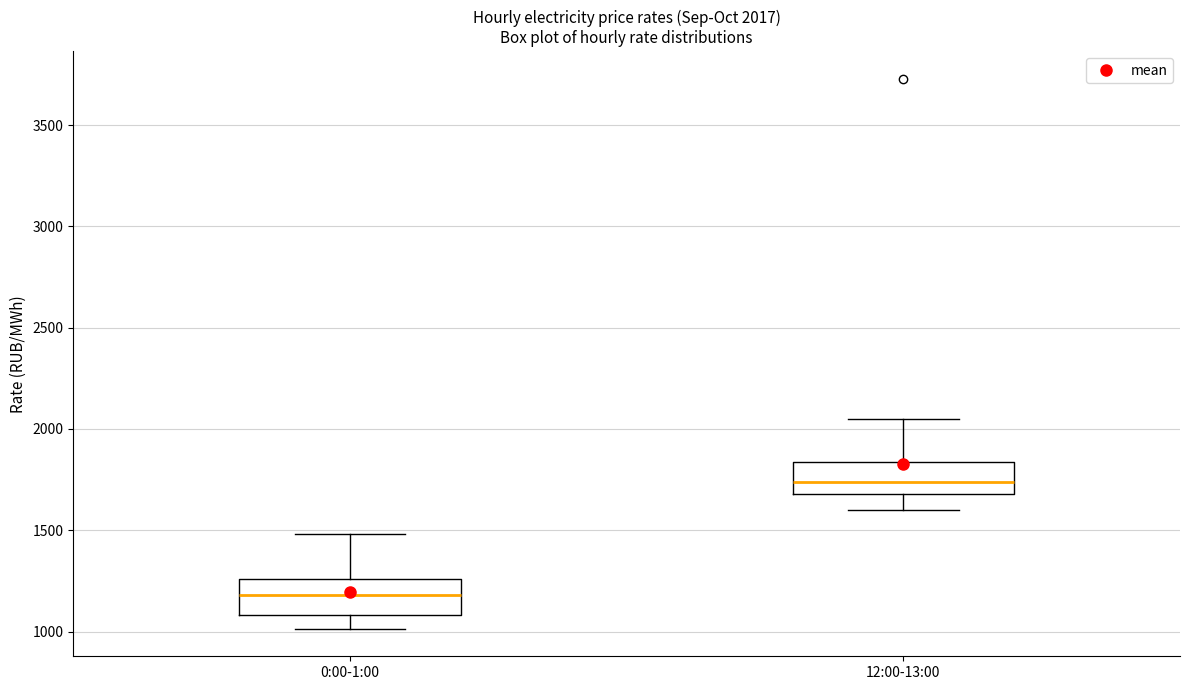

Which box's median line is the highest?

12:00-13:00